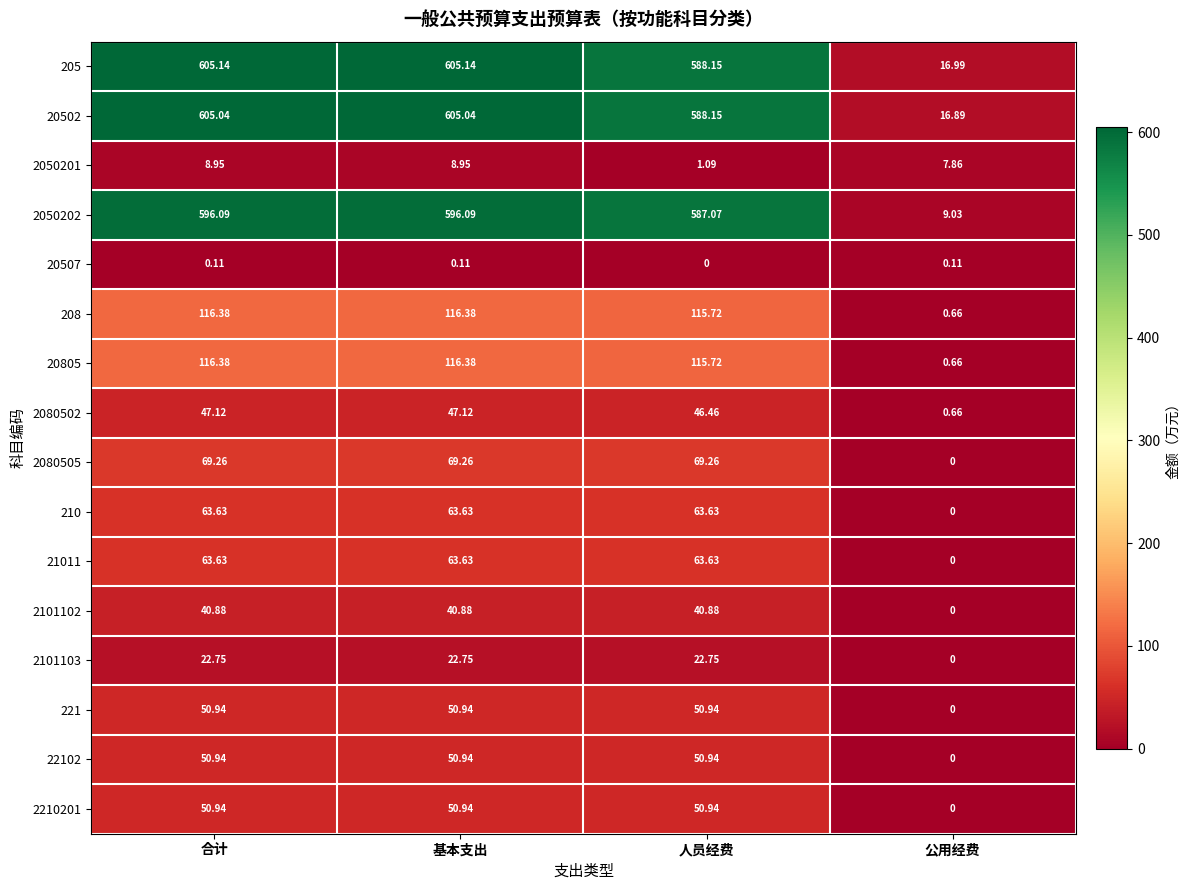

Is the value of 208 at 基本支出 greater than the value of 2080502 at 人员经费?

Yes